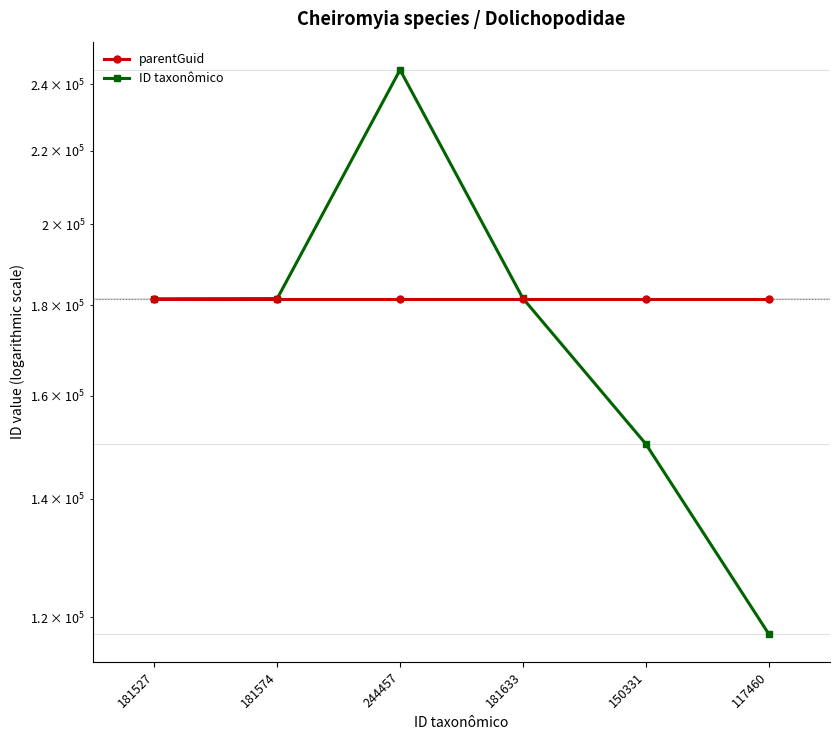

Where do ID taxonômico and parentGuid first cross each other?

181633 and 150331